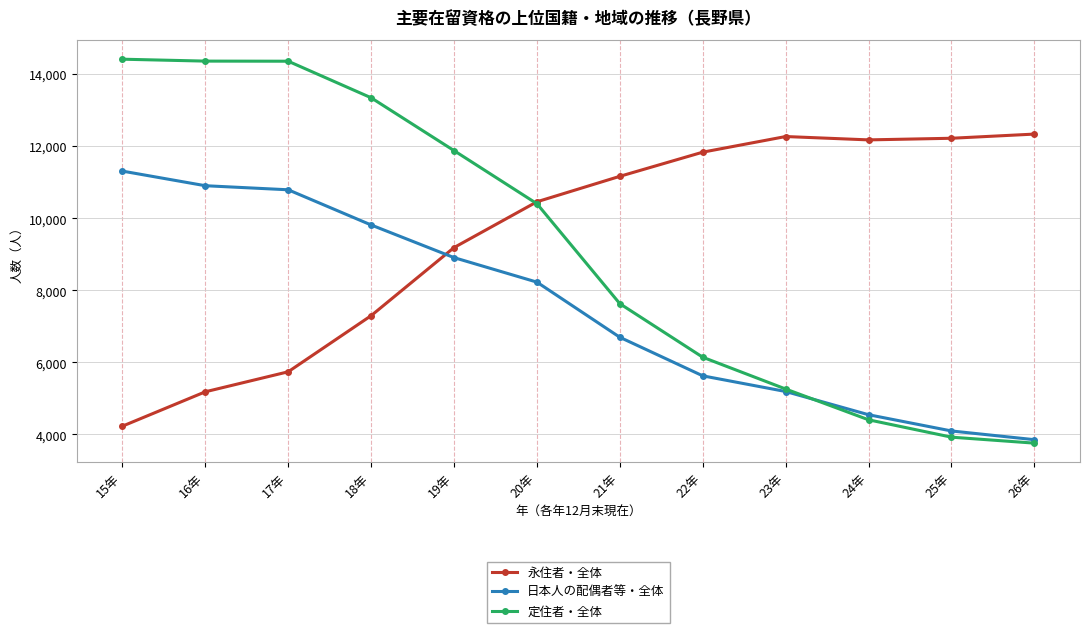

At which category is the sum across all series the highest?

17年